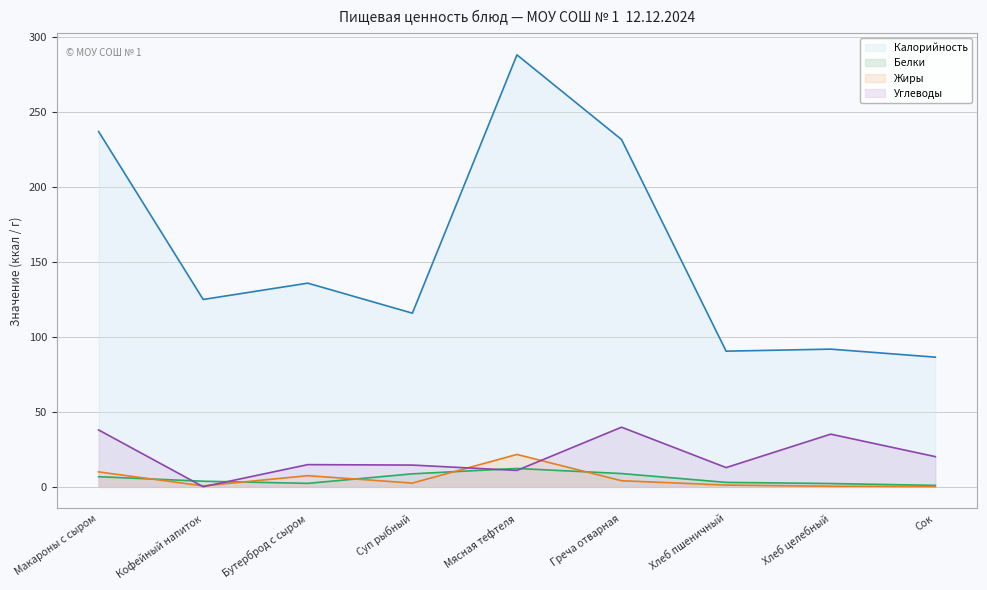

In Белки, how many points are higher than both neighbors (excluding endpoints)?

1